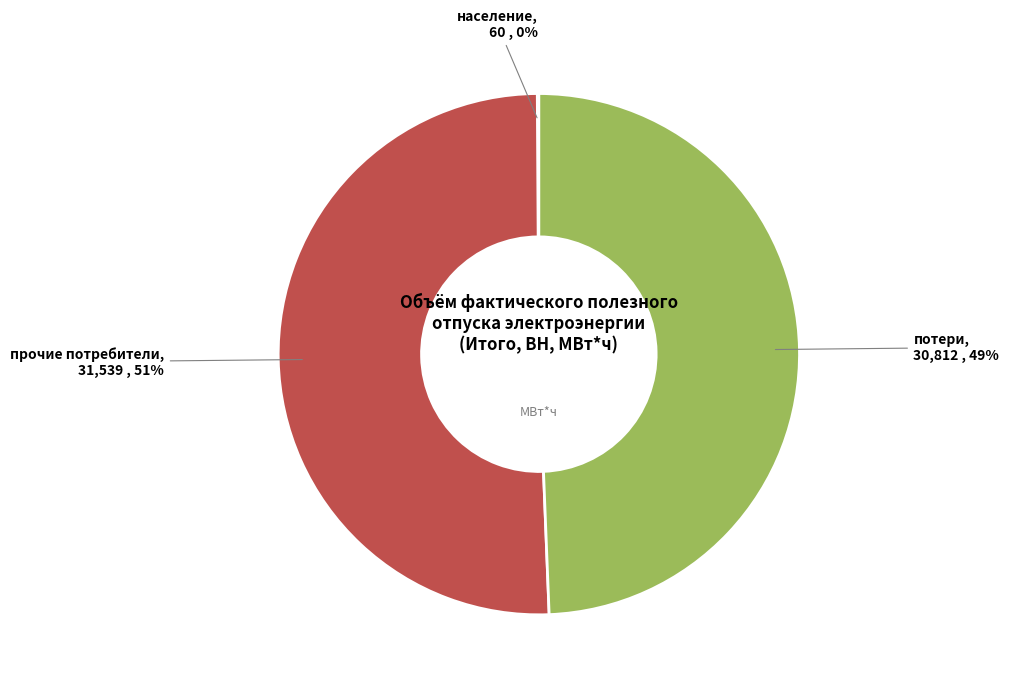

To the nearest percent, what portion does потери represent?

49%